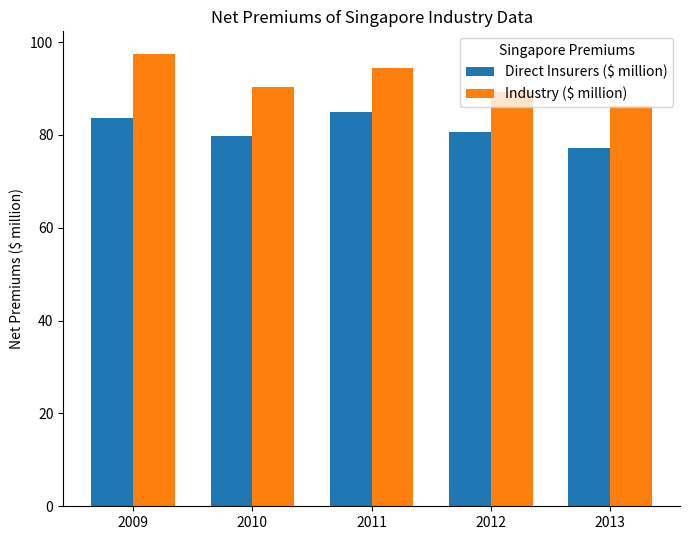

What is the difference between the second highest and second lowest values in the Industry ($ million) series?

5.2